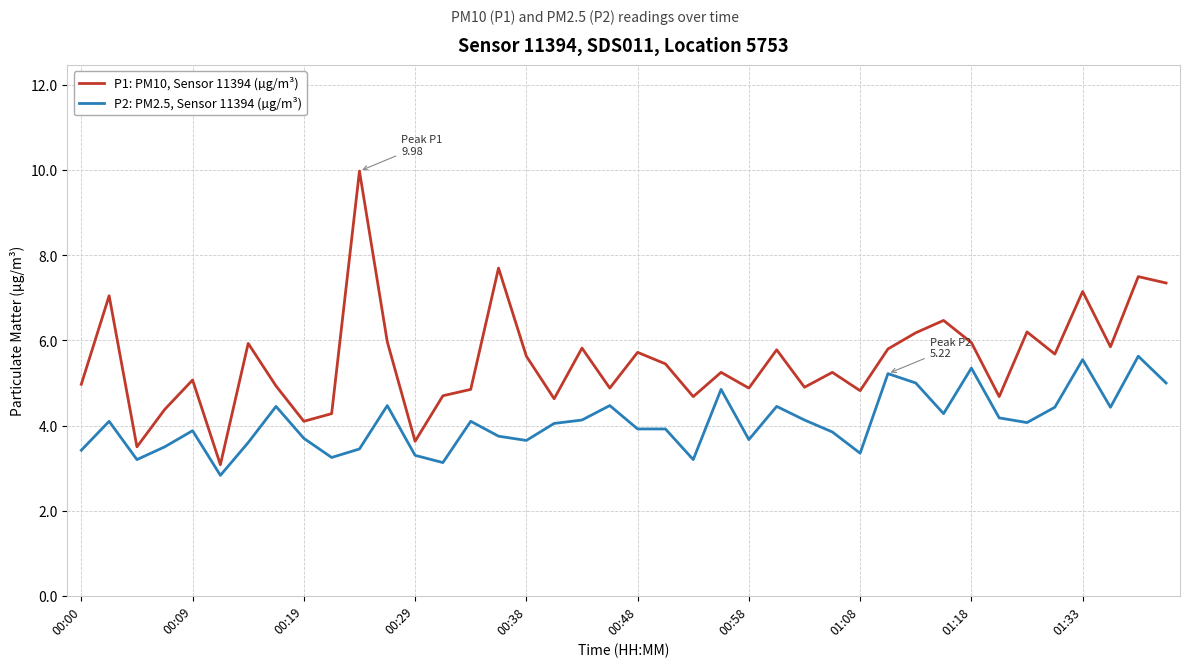

Which series has the largest range (max minus min)?

P1: PM10, Sensor 11394 (µg/m³)